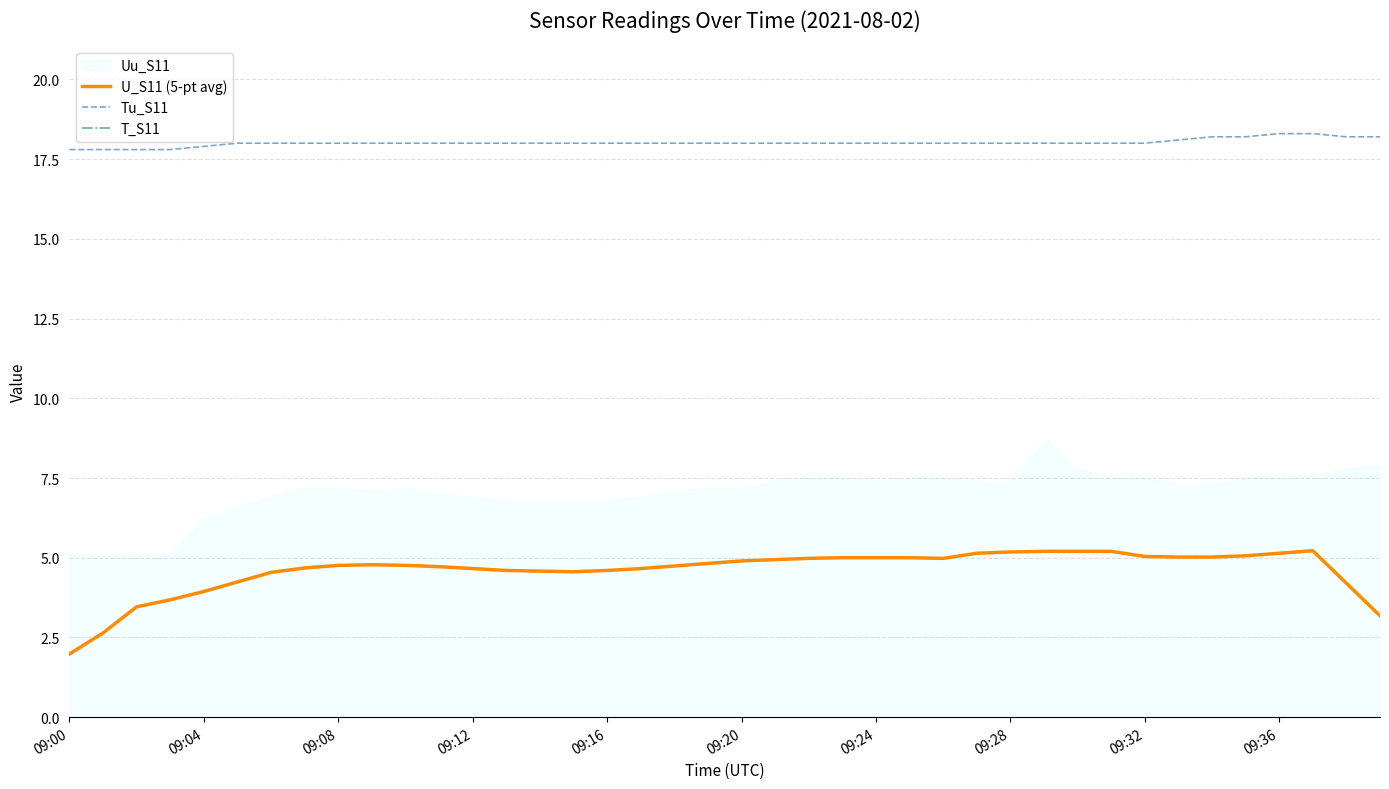

What is the highest value of the U_S11 (5-pt avg) series?

5.2